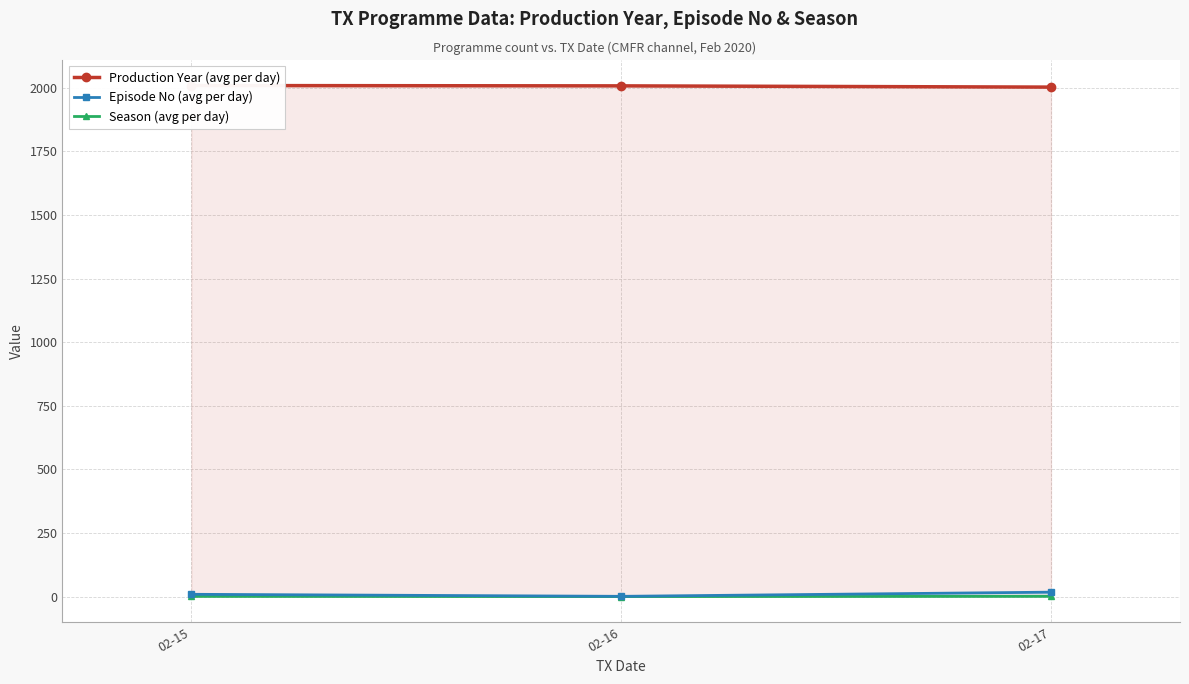

What is the value of the Production Year (avg per day) point at the 3rd from the left?

2002.6